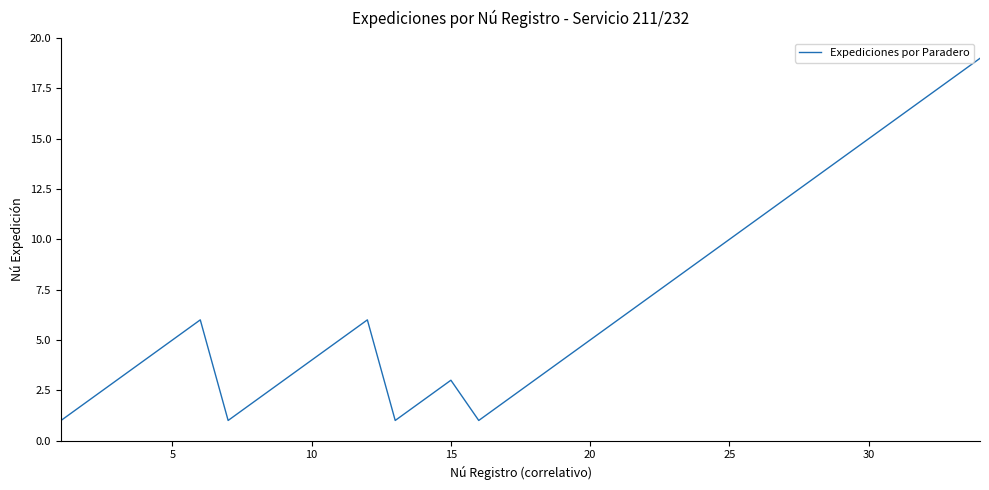

What is the difference between the second highest and second lowest values?

17